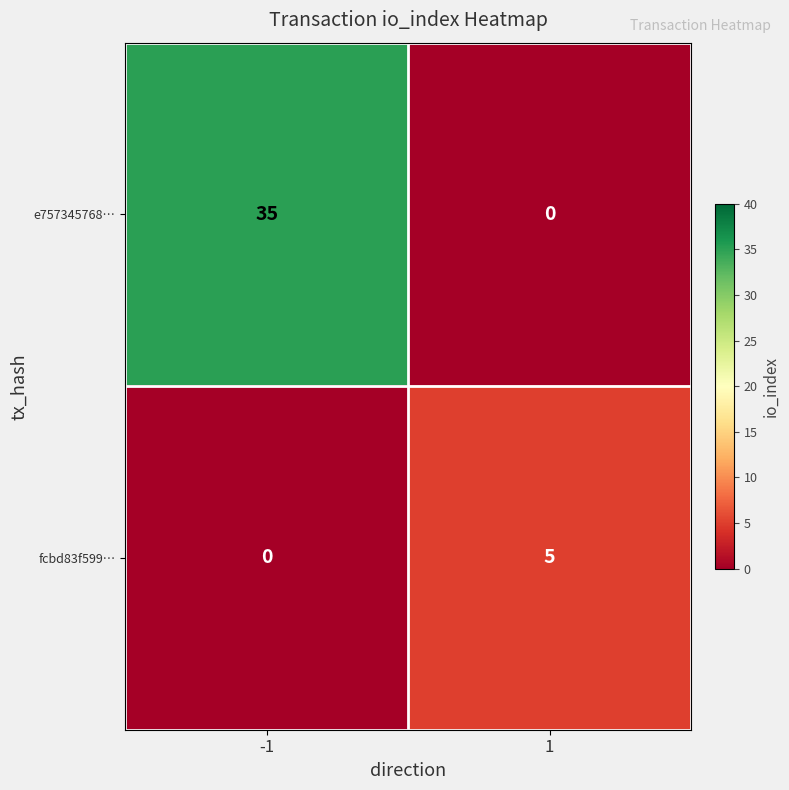

At how many categories does at least one series exceed 19?

1